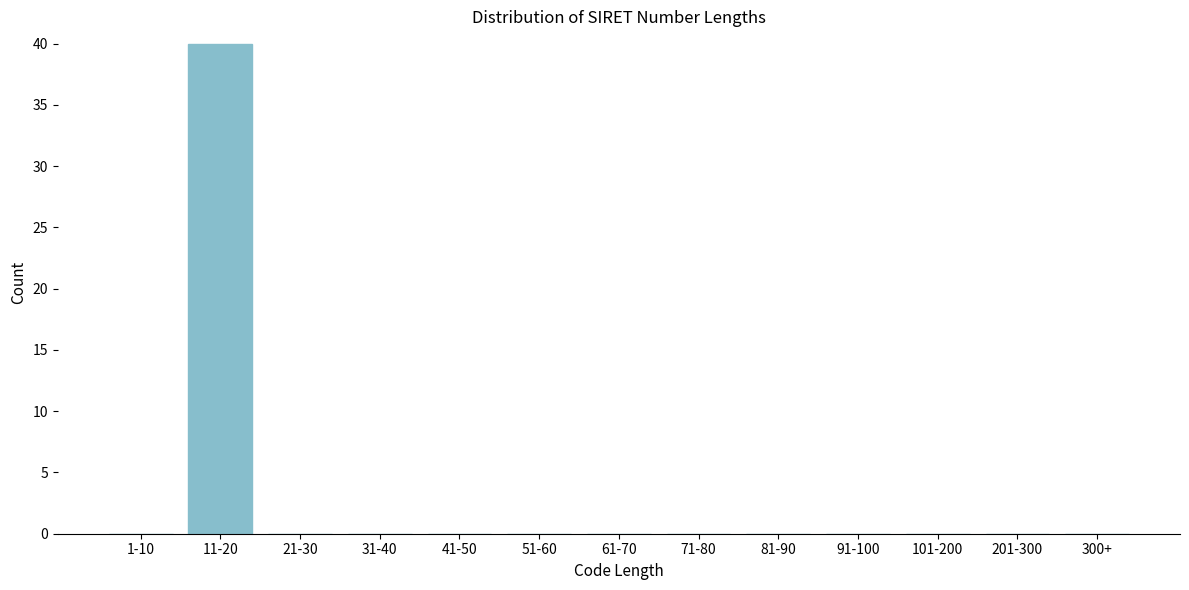

Reading left to right, what are all the values shown in this chart?

1-10=0	11-20=40	21-30=0	31-40=0	41-50=0	51-60=0	61-70=0	71-80=0	81-90=0	91-100=0	101-200=0	201-300=0	300+=0